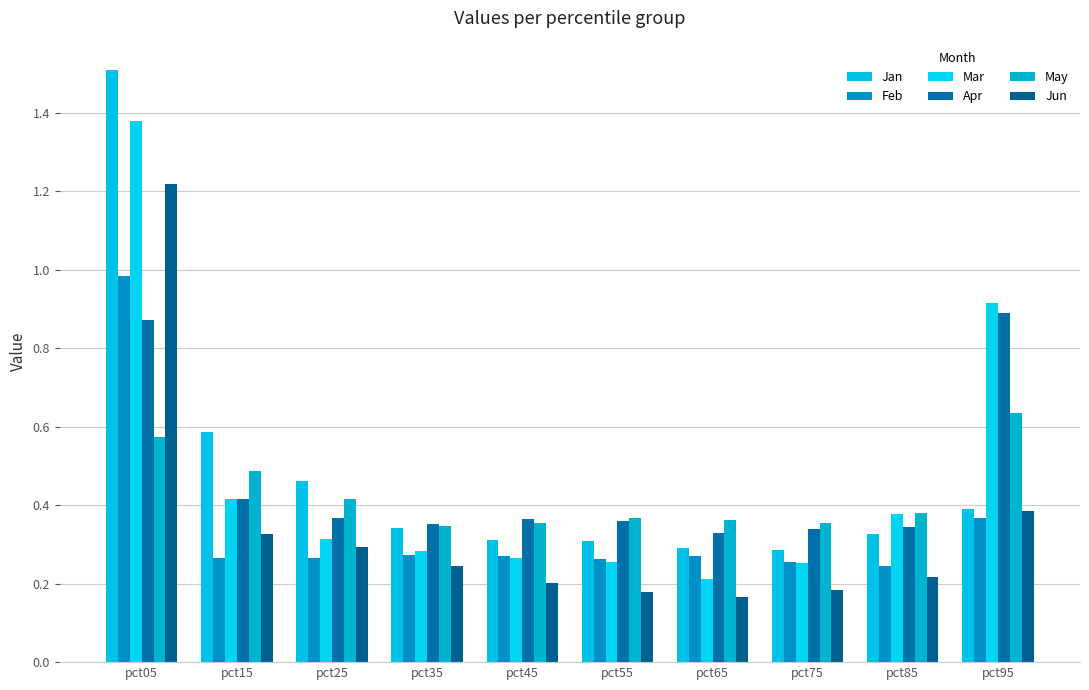

The value of May at pct85 is 0.4. True or false?

True